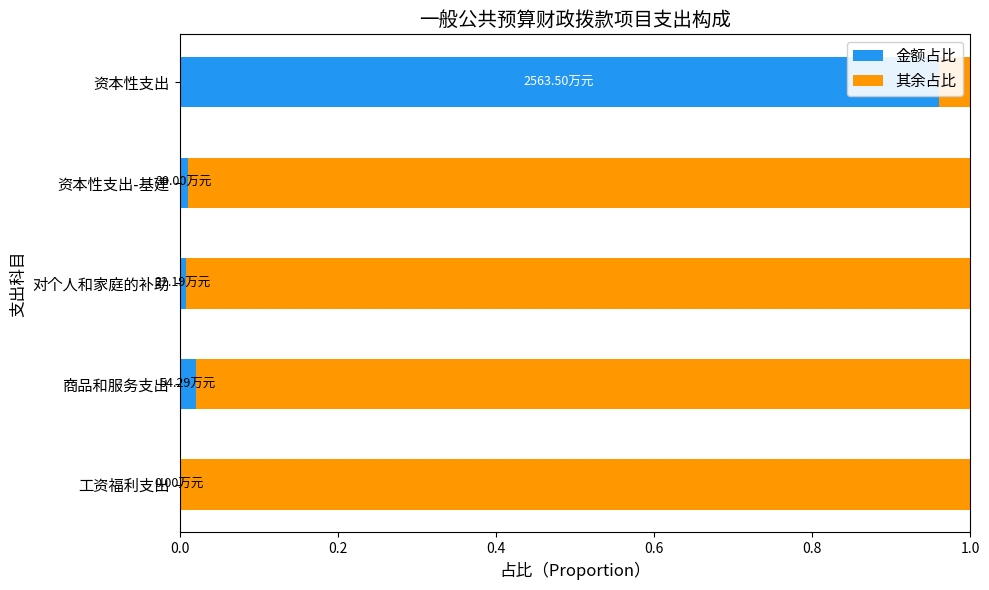

Which series has the largest range (max minus min)?

金额占比